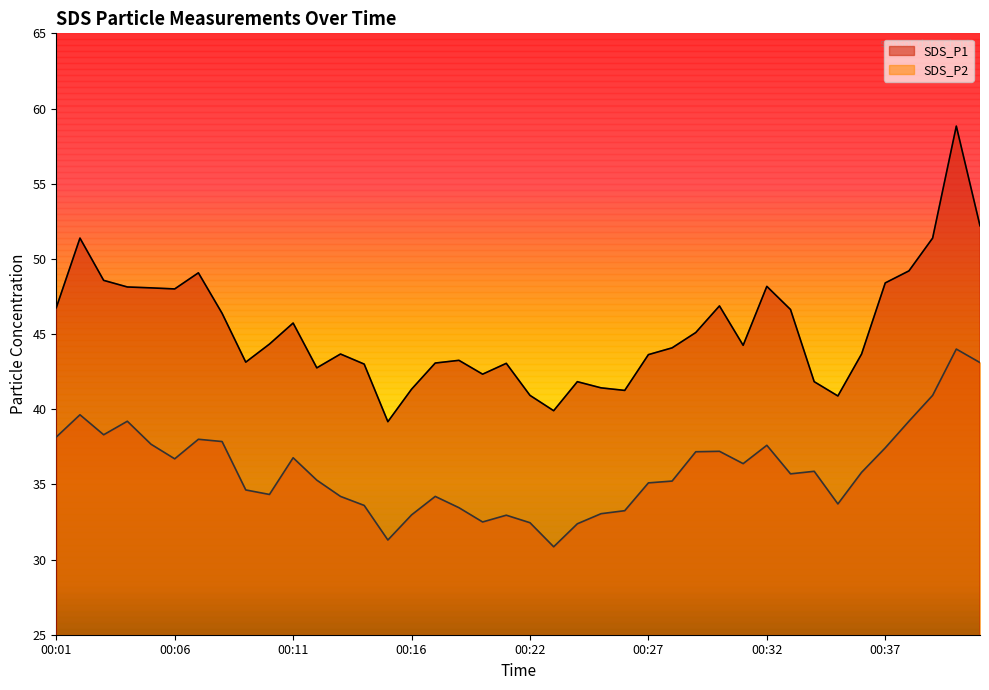

What are all the series names shown in the legend?

SDS_P1, SDS_P2